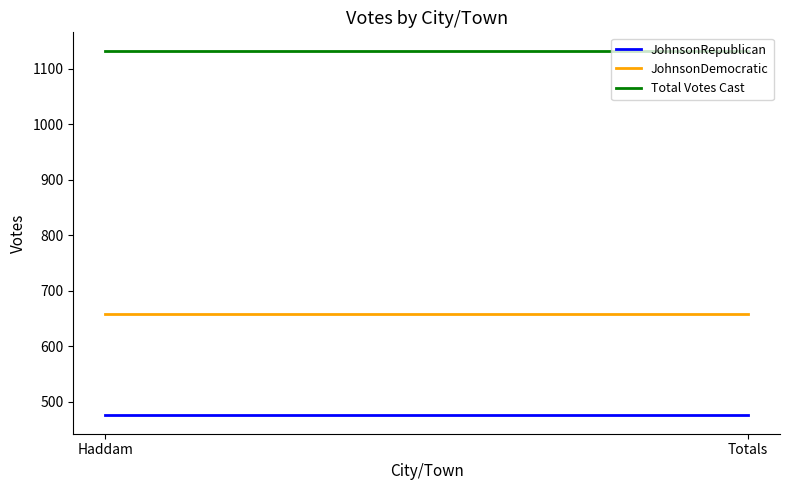

What is the lowest value of the JohnsonDemocratic series?

658